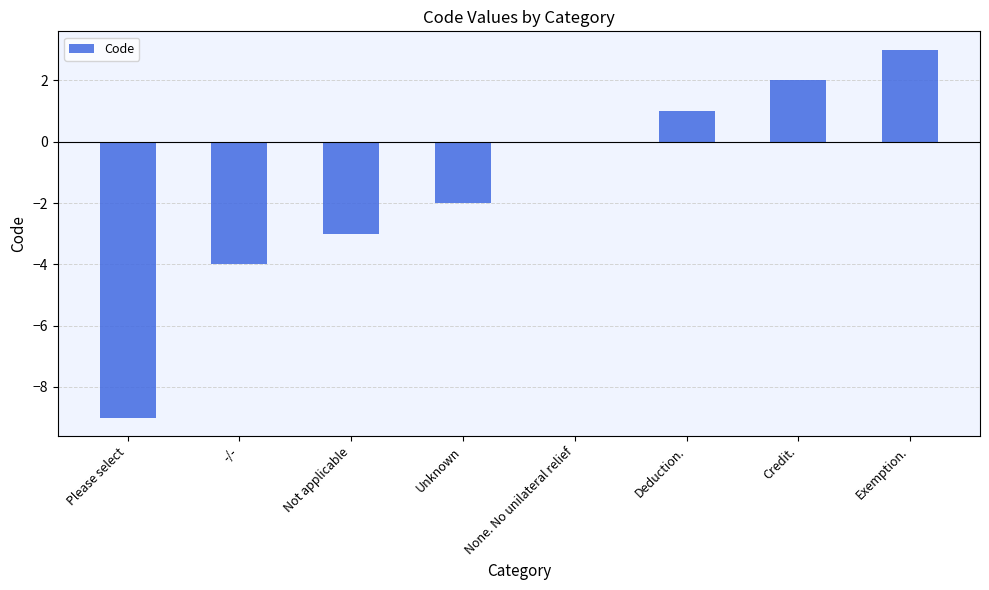

Between Deduction. and Please select, which is larger?

Deduction.